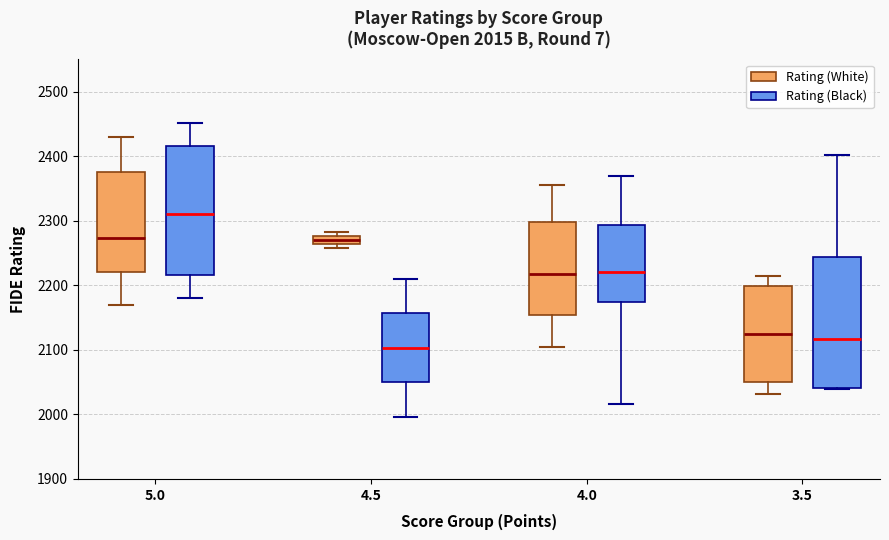

Which box's median line is the highest?

5.0 (Rating (Black))